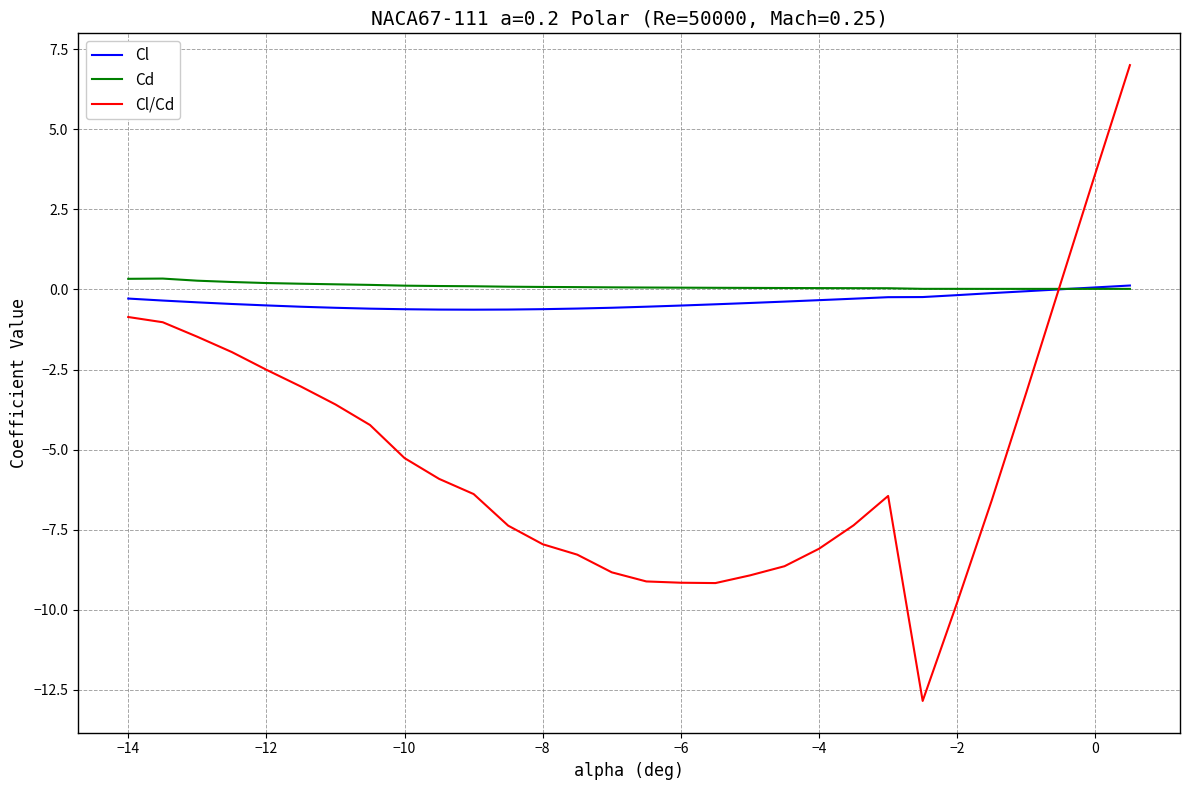

Which series has the largest range (max minus min)?

Cl/Cd